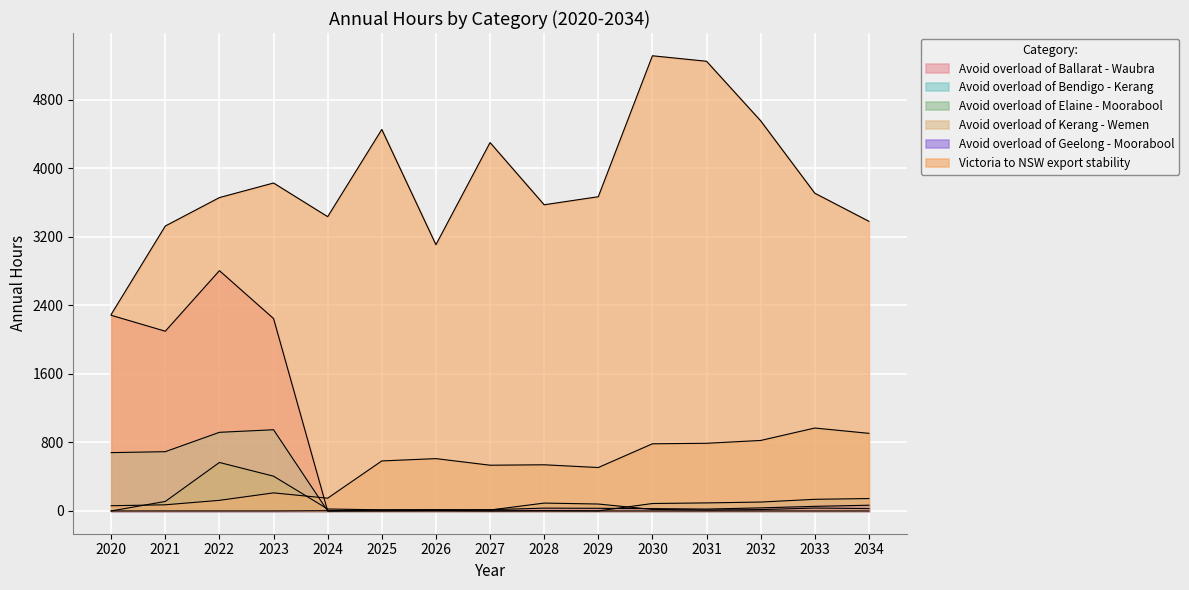

Reading right to left, list all the values displayed in this chart.

Avoid overload of Ballarat - Waubra: 2034=0	2033=0	2032=0	2031=0	2030=0	2029=0	2028=0	2027=0	2026=0	2025=0	2024=0	2023=2246	2022=2805	2021=2098	2020=2284
Avoid overload of Bendigo - Kerang: 2034=145	2033=136	2032=104	2031=94	2030=87	2029=1	2028=4	2027=1	2026=5	2025=2	2024=0	2023=948	2022=918	2021=692	2020=681
Avoid overload of Elaine - Moorabool: 2034=28	2033=34	2032=16	2031=11	2030=18	2029=81	2028=92	2027=11	2026=15	2025=13	2024=23	2023=406	2022=566	2021=111	2020=0
Avoid overload of Kerang - Wemen: 2034=906	2033=968	2032=823	2031=790	2030=784	2029=507	2028=539	2027=534	2026=611	2025=584	2024=149	2023=211	2022=124	2021=72	2020=61
Avoid overload of Geelong - Moorabool: 2034=67	2033=54	2032=36	2031=22	2030=27	2029=31	2028=33	2027=15	2026=12	2025=12	2024=3	2023=0	2022=0	2021=0	2020=0
Victoria to NSW export stability: 2034=3381	2033=3709	2032=4554	2031=5249	2030=5313	2029=3668	2028=3574	2027=4300	2026=3108	2025=4453	2024=3435	2023=3828	2022=3658	2021=3326	2020=2294